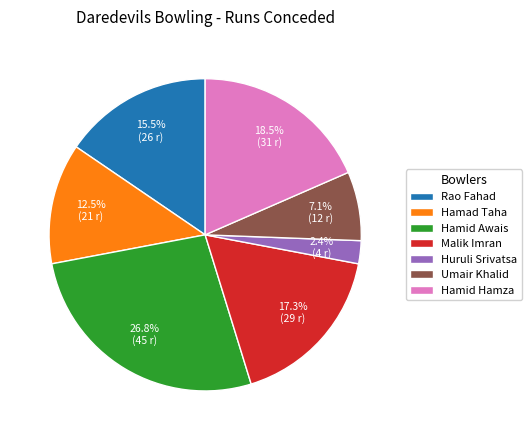

What is the smallest slice in the pie chart?

Huruli Srivatsa